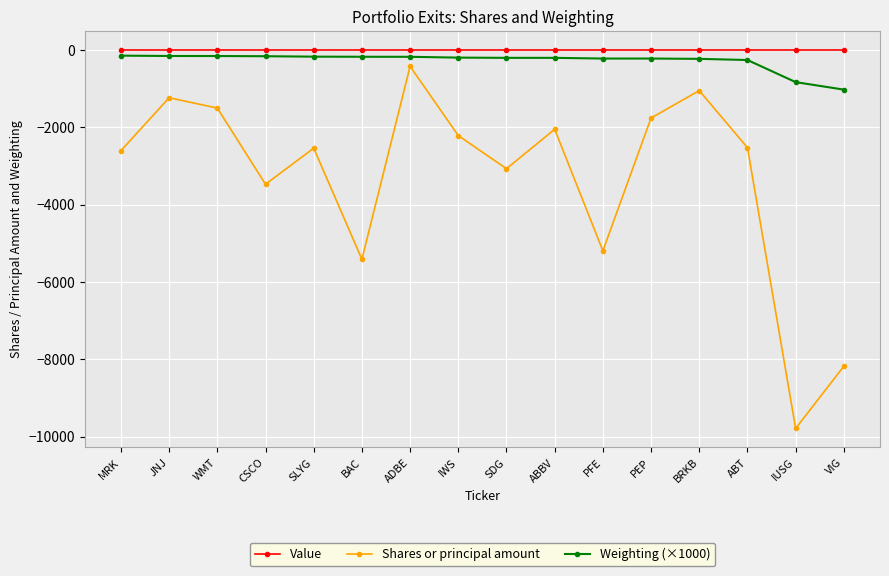

At which category is the sum across all series the highest?

ADBE